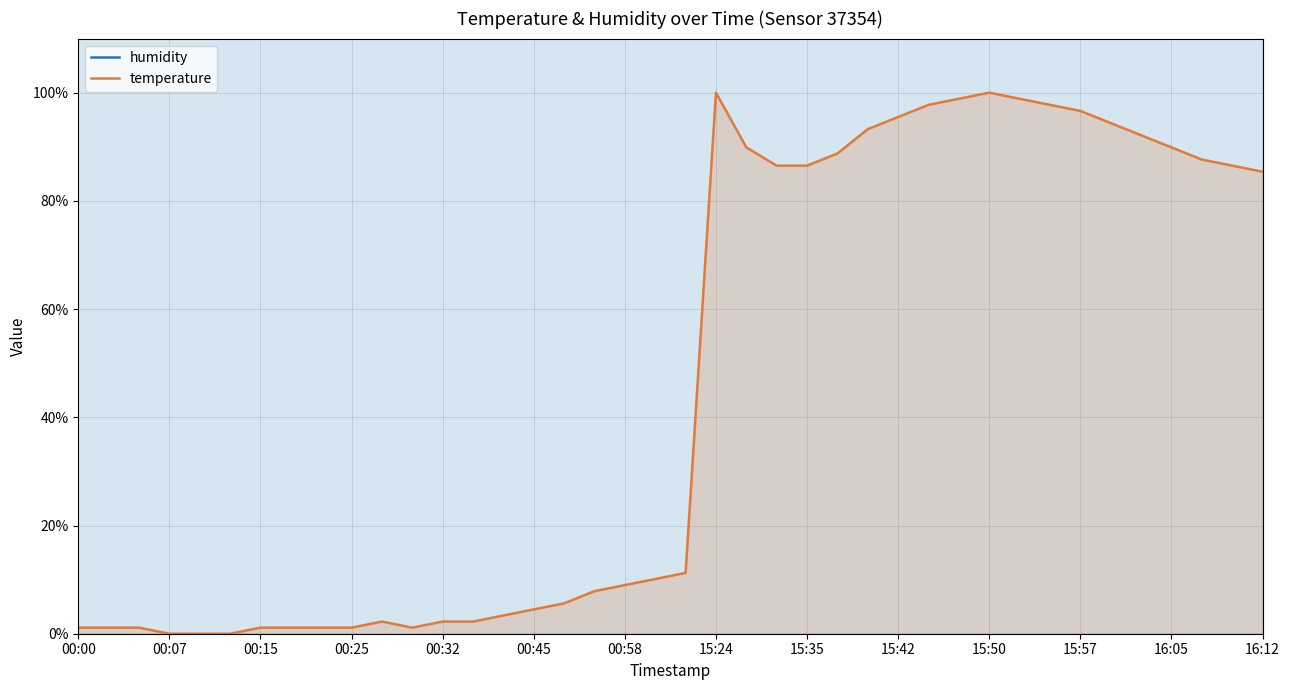

The value of temperature at 15:24 is 42.2. True or false?

False